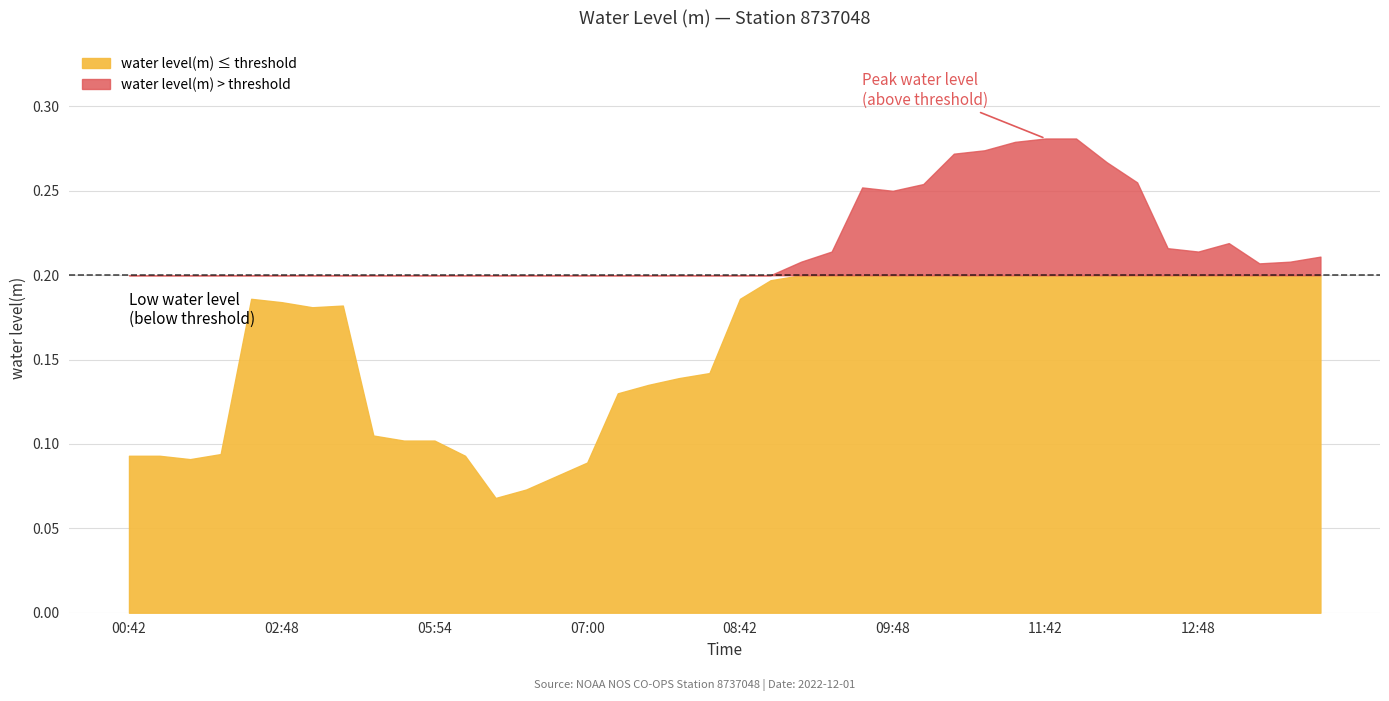

At which category does the chart reach its minimum across all series?

2022-12-01T06:42